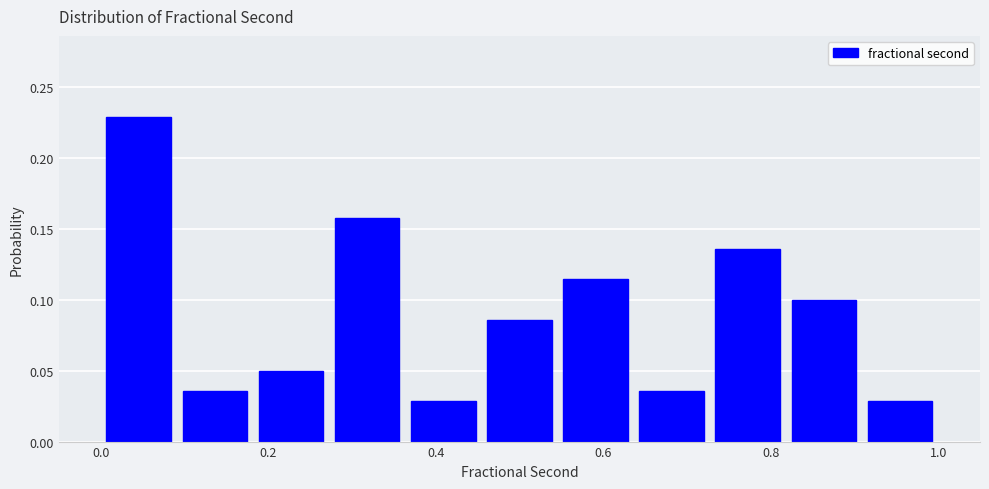

How tall is the bar that spans 0.46 to 0.54 on the x-axis? Neither the bar edges nor the heights are printed on the chart, so give them approximately, as read against the axes.

0.085